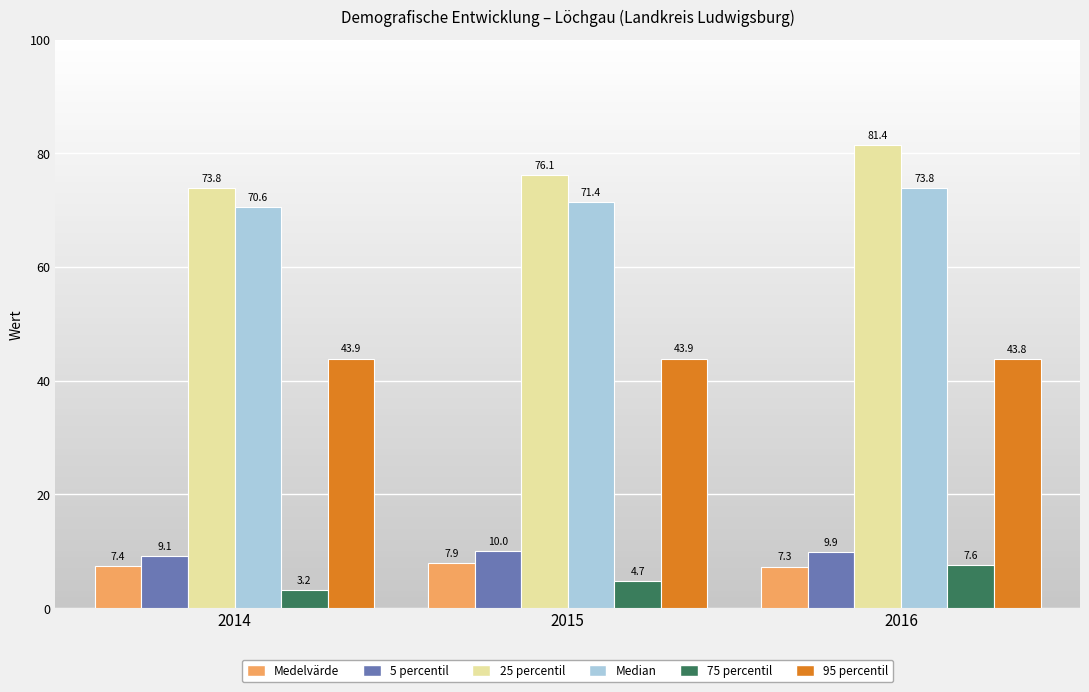

Reading left to right, transcribe all the data shown in this chart.

Medelvärde: 7.4	7.9	7.3
5 percentil: 9.1	10.0	9.9
25 percentil: 73.8	76.1	81.4
Median: 70.6	71.4	73.8
75 percentil: 3.2	4.7	7.6
95 percentil: 43.9	43.9	43.8